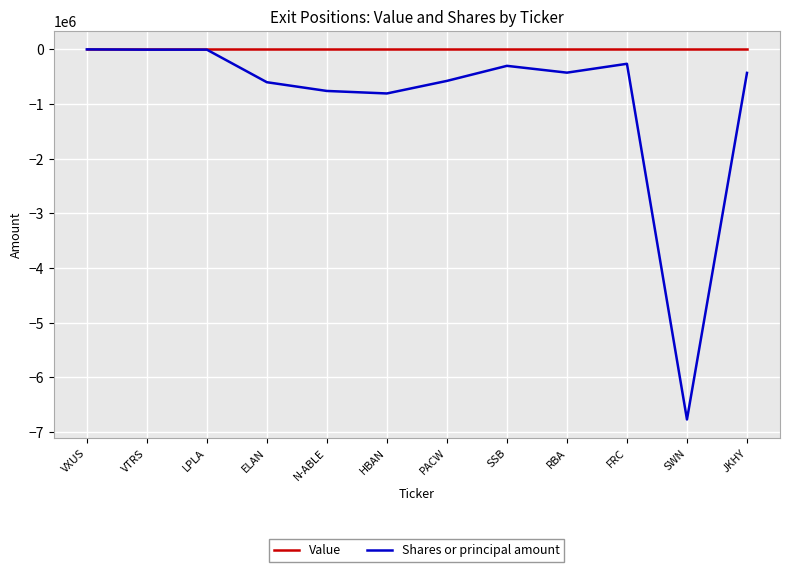

What are all the series names shown in the legend?

Value, Shares or principal amount